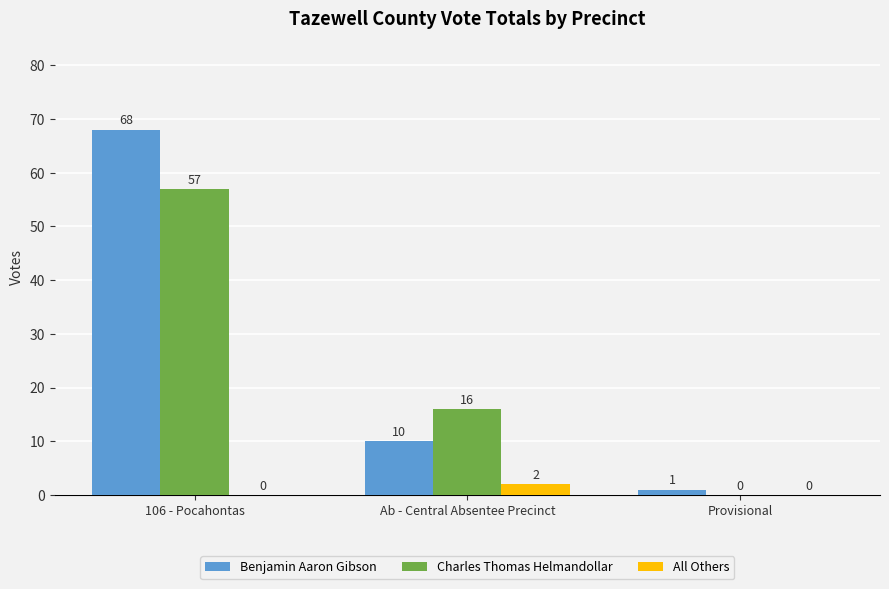

Where does the Benjamin Aaron Gibson series first go above 10?

106 - Pocahontas